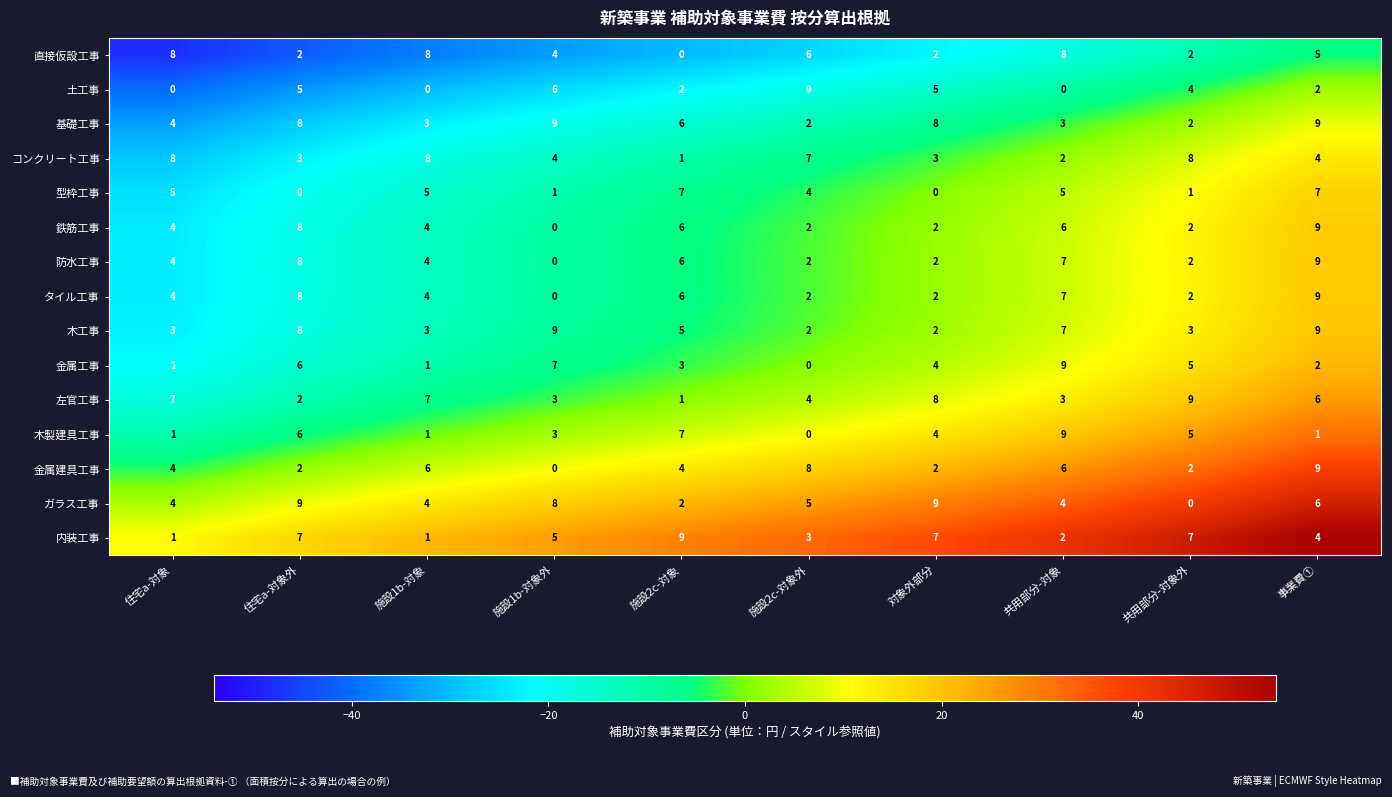

What is the total value across all series at 施設2c-対象外?

56